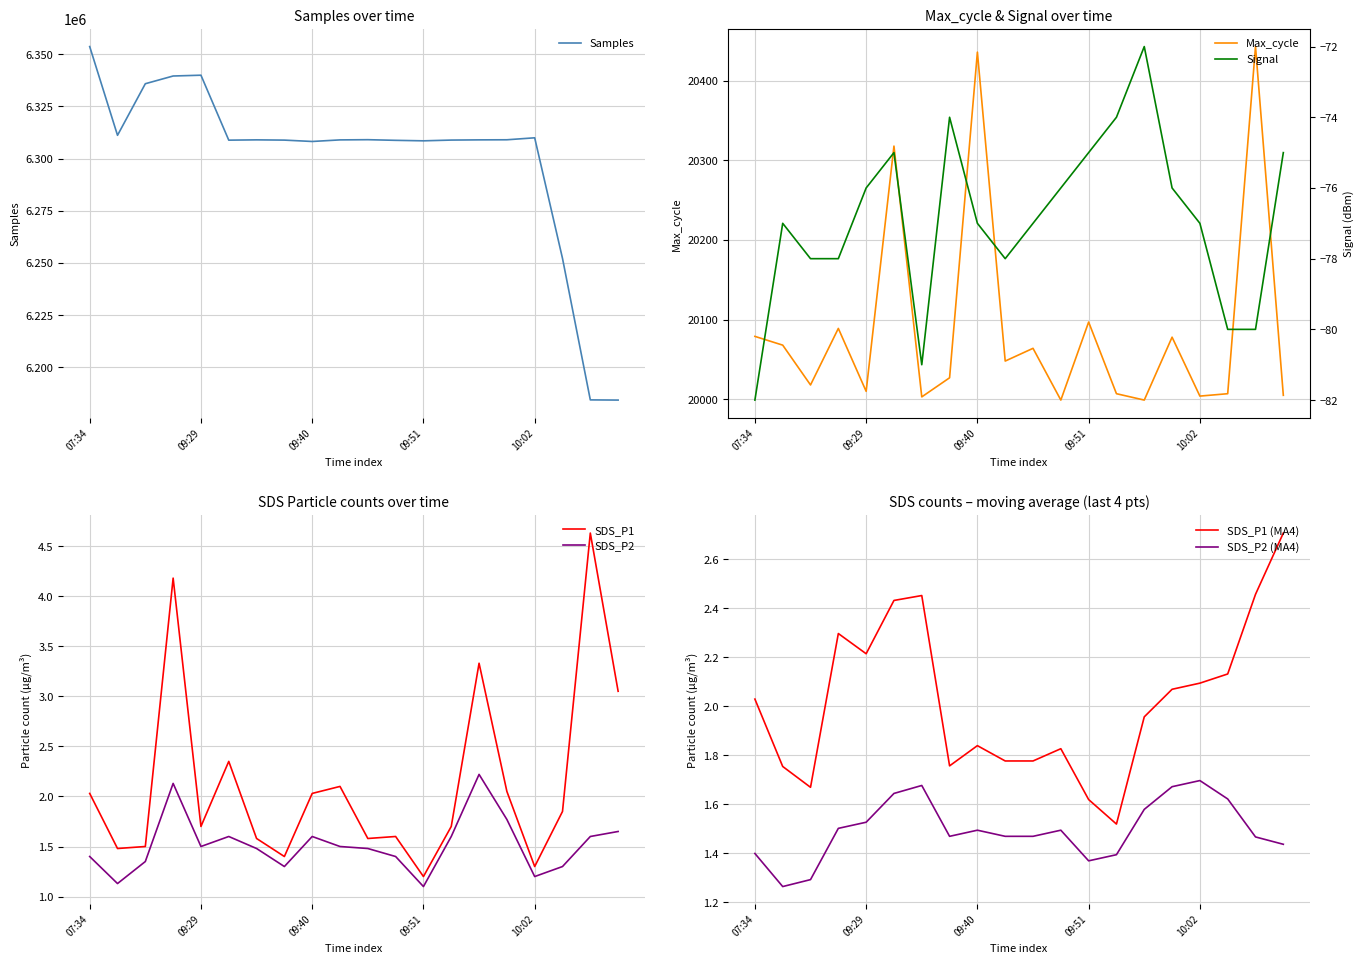

Where does the Max_cycle series first go above 20048?

07:34